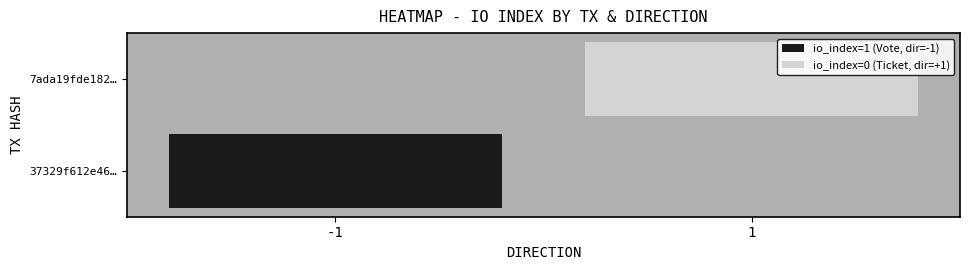

True or false: 37329f612e4627282bc132b043bafb01baccf5e has a value of -1 at direction.

True